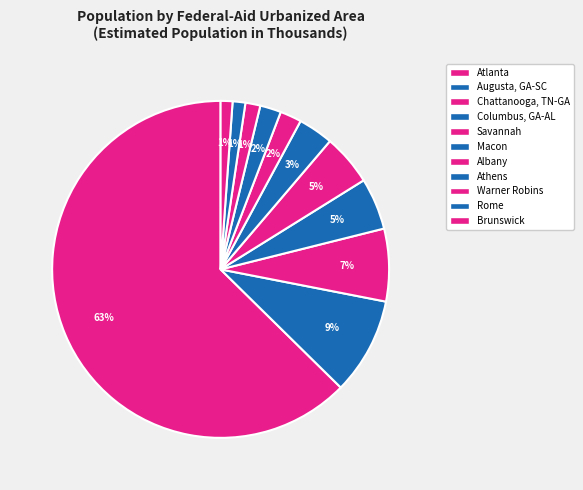

How many slices are in this pie chart?

11